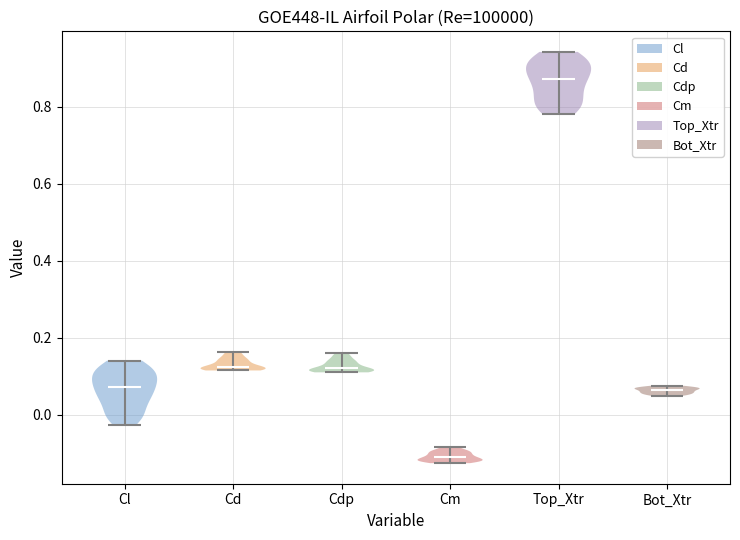

Reading left to right, read every violin against the y-axis: where its median line is, and the lowest and highest points it reaches. The values are not printed on the chart, so give them approximately, as read against the axis.

Cl: median line 0.08, lowest point -0.02, highest point 0.14
Cd: median line 0.12, lowest point 0.12, highest point 0.16
Cdp: median line 0.12, lowest point 0.12, highest point 0.16
Cm: median line -0.12, lowest point -0.12, highest point -0.08
Top_Xtr: median line 0.88, lowest point 0.78, highest point 0.94
Bot_Xtr: median line 0.06, lowest point 0.04, highest point 0.08